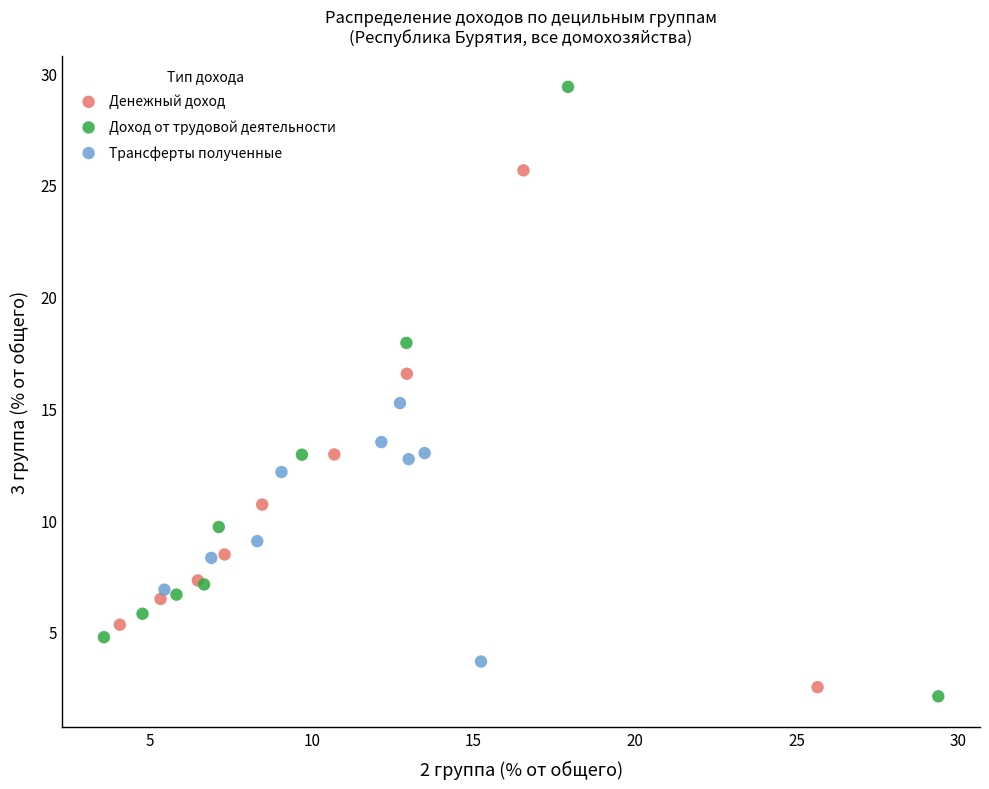

Which series reaches the maximum Y coordinate?

Доход от трудовой деятельности